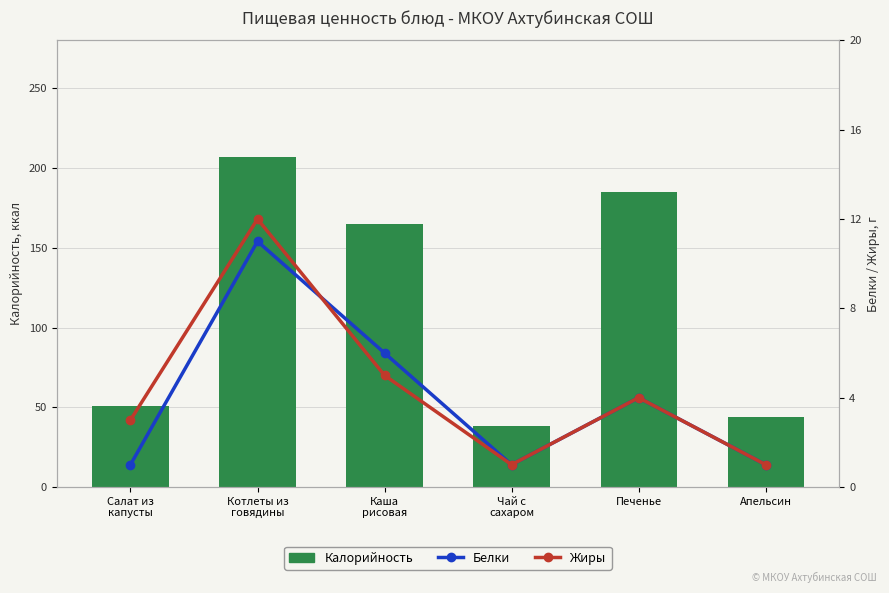

What is the value of the Жиры bar at the 1st from the left?

3.0